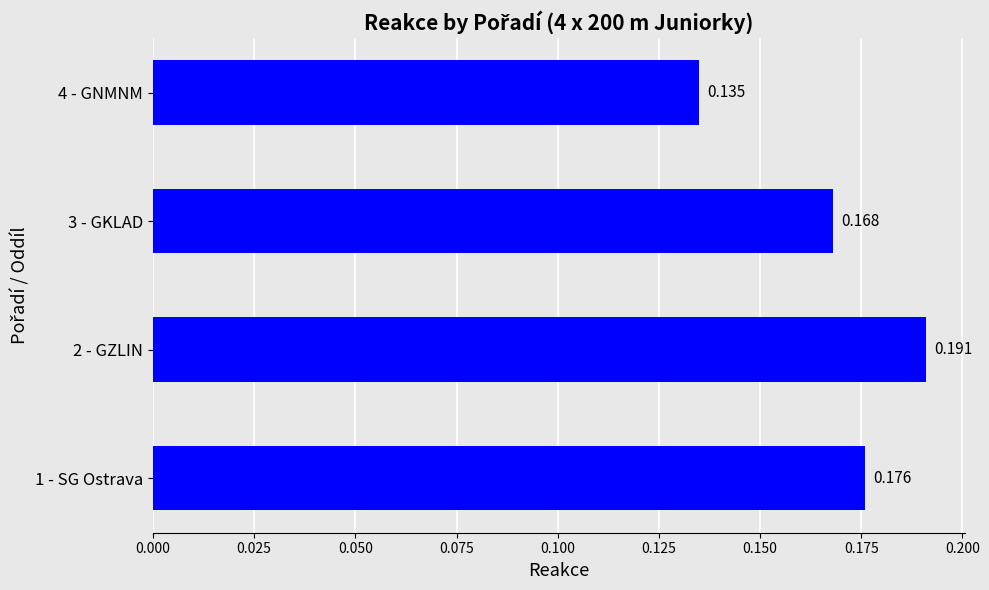

Where is the data nearest to the value 0?

4 - GNMNM